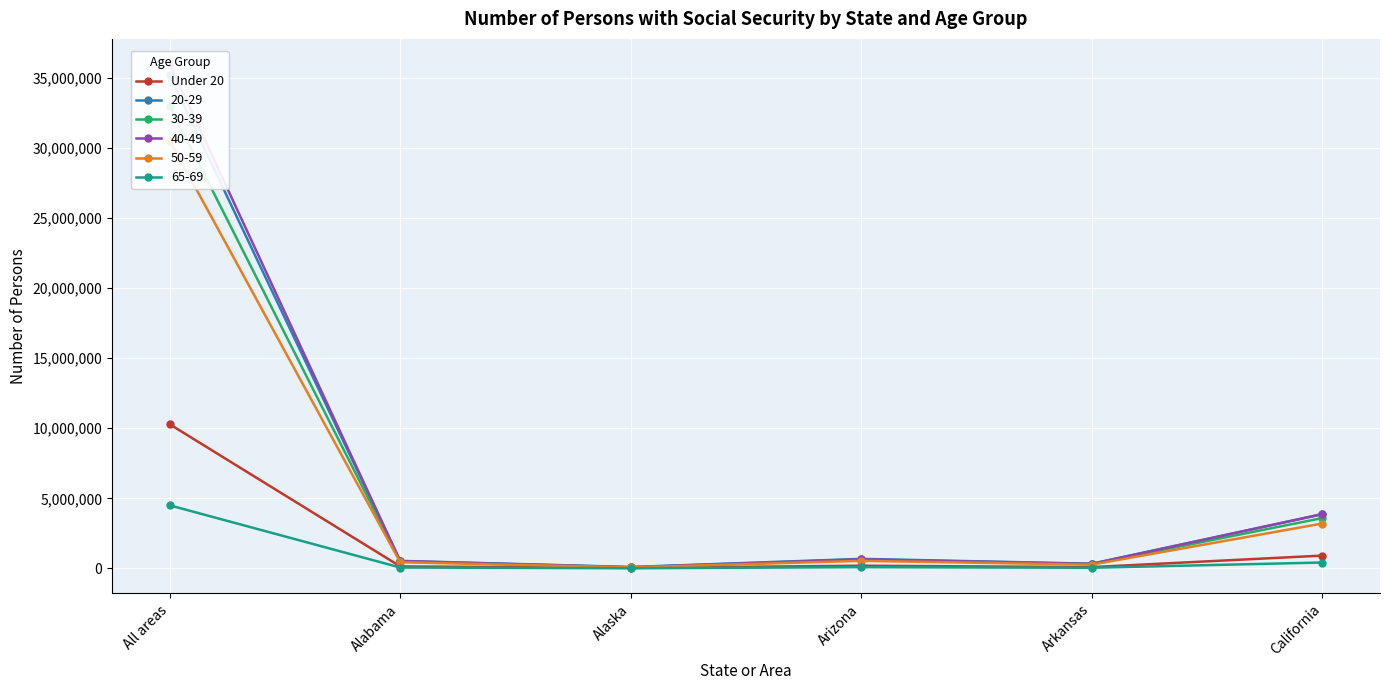

What is the ratio of the value at All areas to the value at California?

11.3